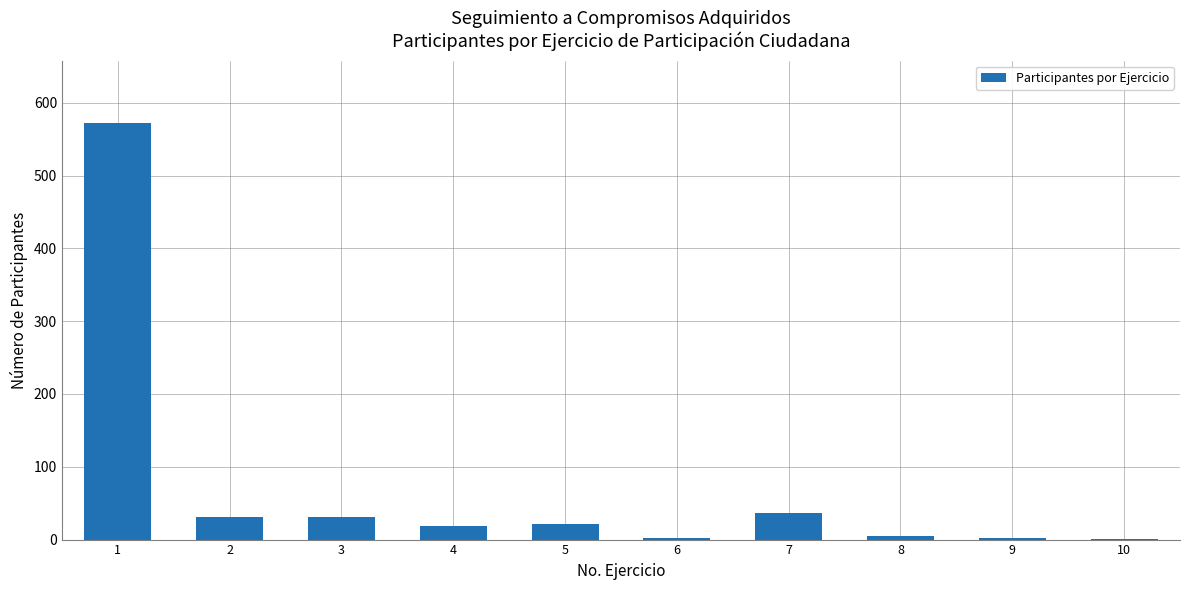

At which label does the data first exceed 21?

1